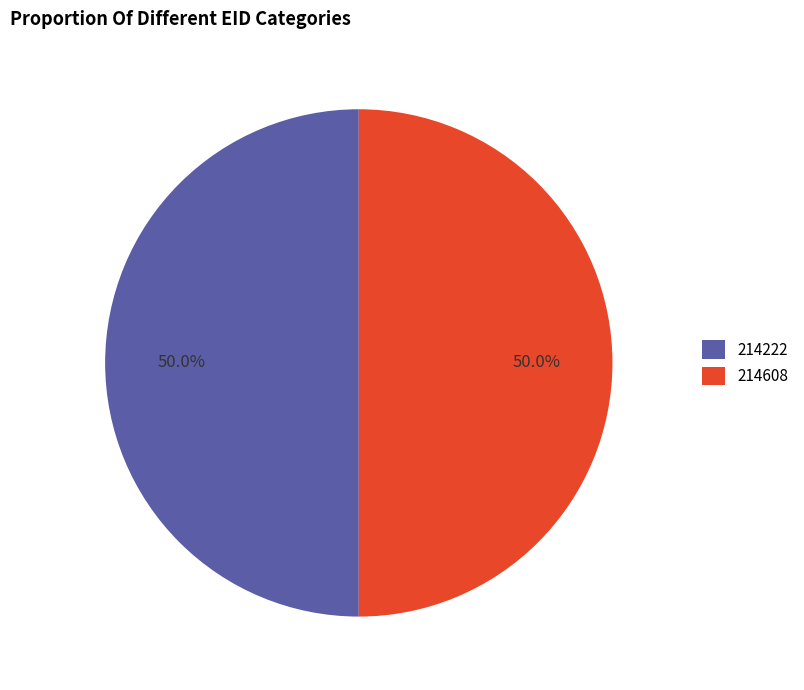

What percentage do 214608 and 214222 together represent?

100.0%